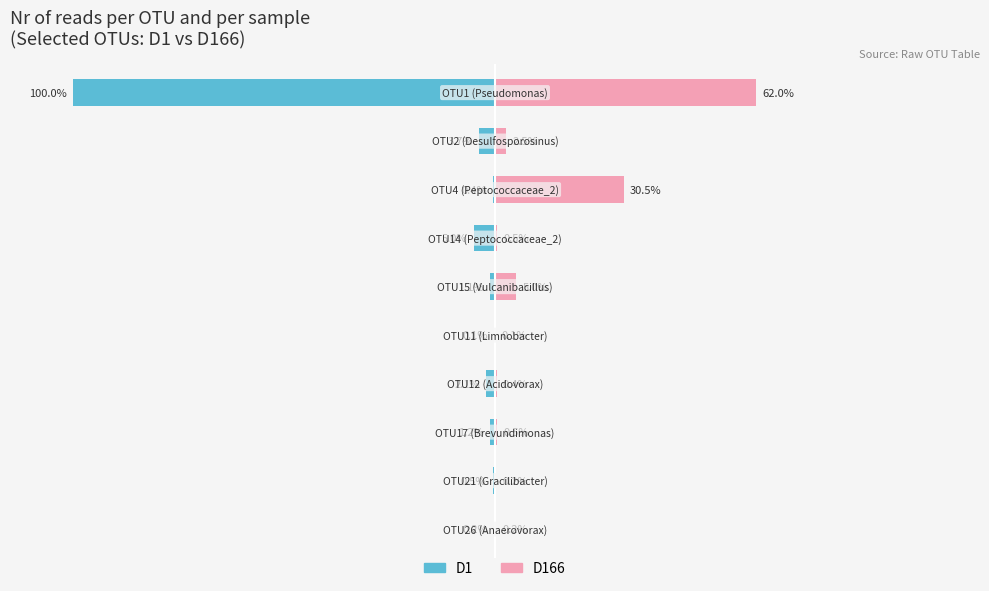

Reading left to right, list all the values displayed in this chart.

D1: -100.0	-3.7	-0.4	-5.0	-1.1	-0.1	-2.1	-1.2	-0.5	-0.2
D166: 62.0	2.5	30.5	0.5	5.0	0.1	0.4	0.5	0.2	0.2